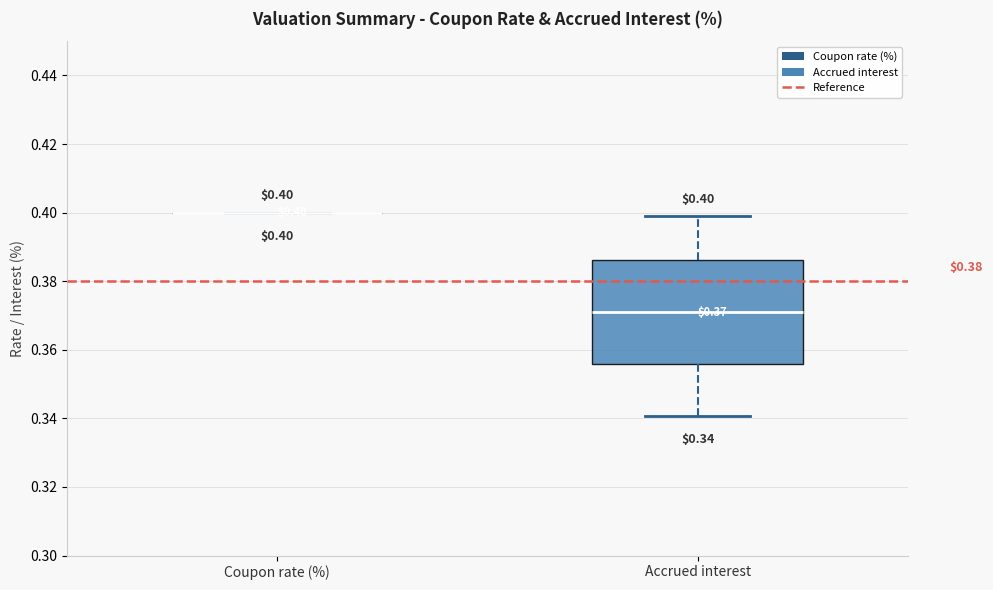

Which box is the tallest, from its lower edge to its upper edge?

Accrued interest